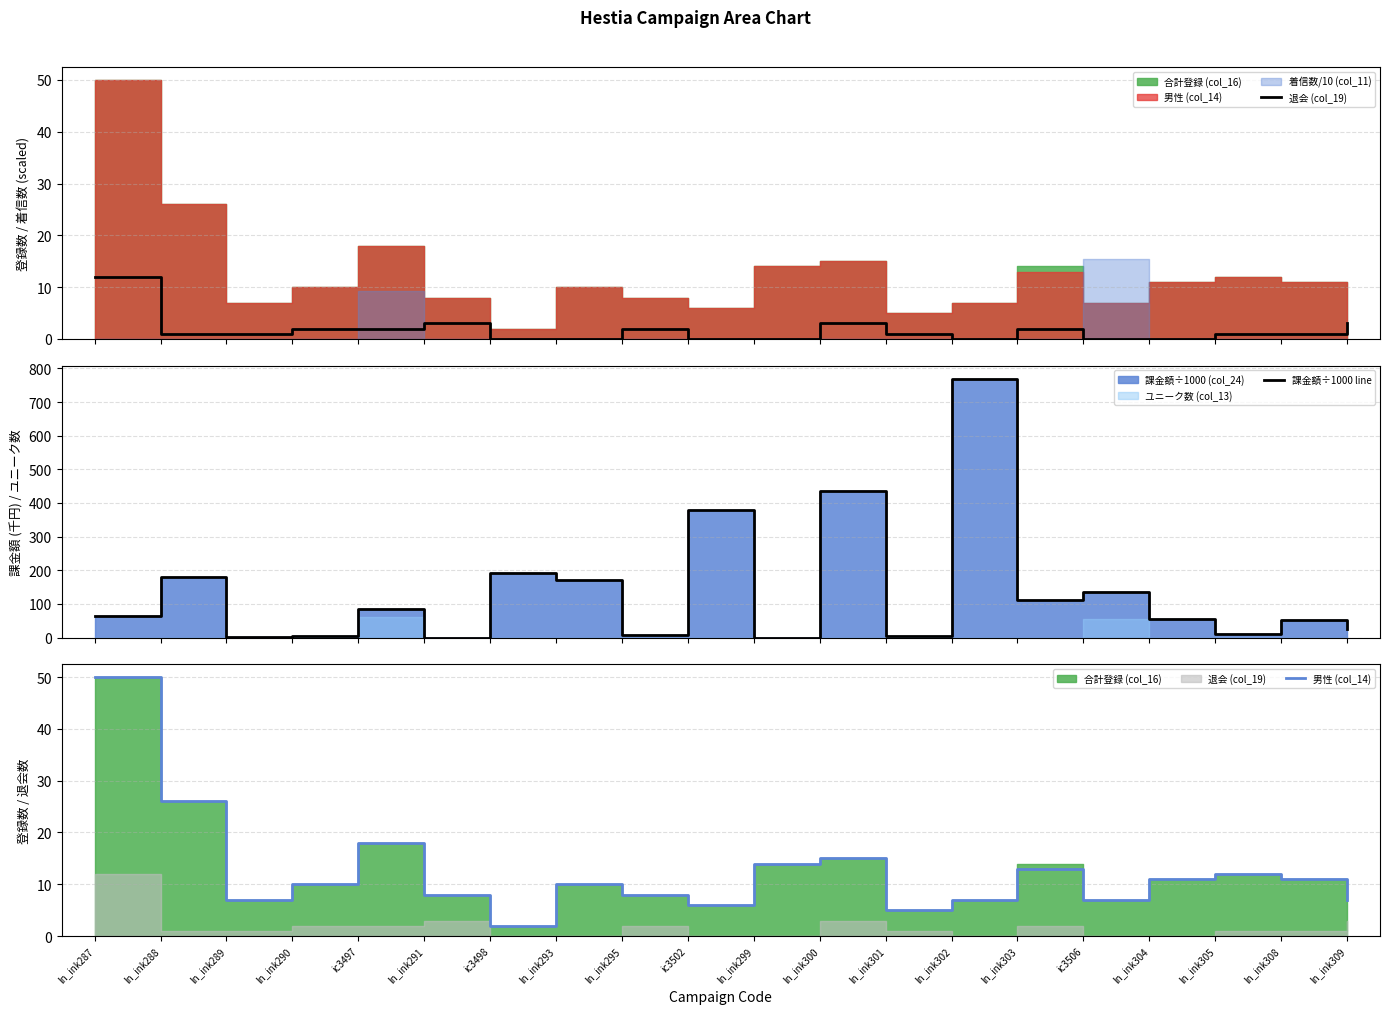

Which series has the largest range (max minus min)?

課金額÷1000 line